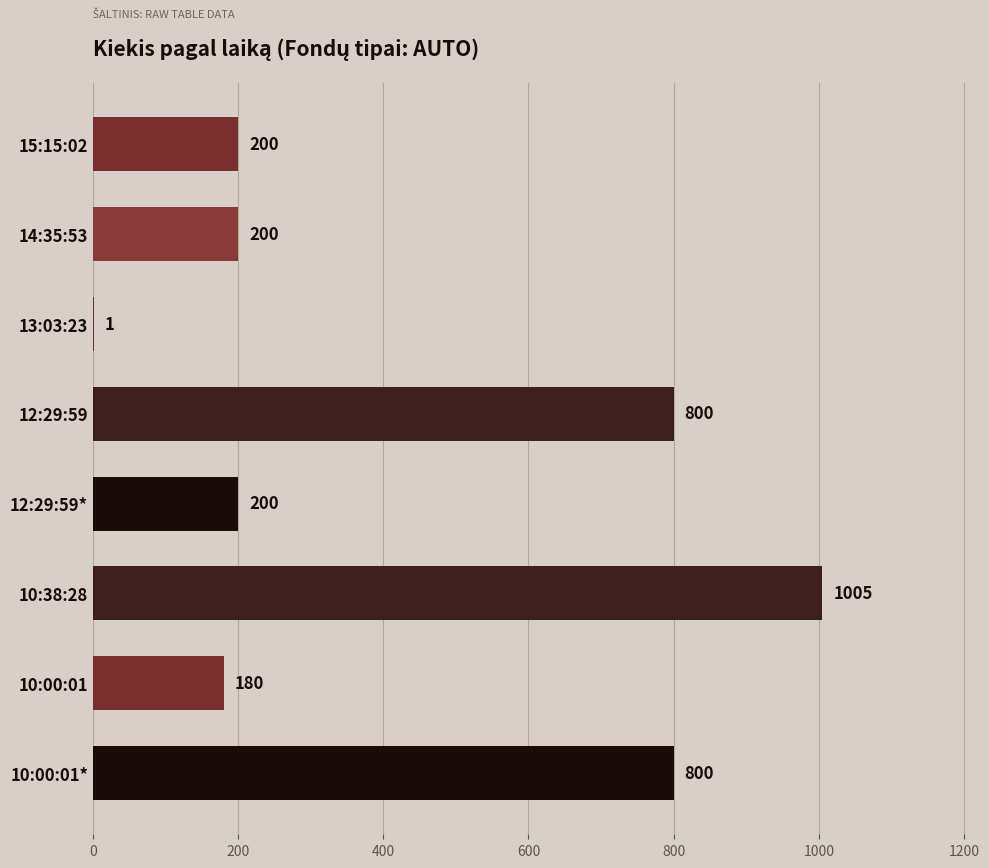

Reading top to bottom, what are all the values shown in this chart?

15:15:02=200	14:35:53=200	13:03:23=1	12:29:59=800	12:29:59*=200	10:38:28=1005	10:00:01=180	10:00:01*=800